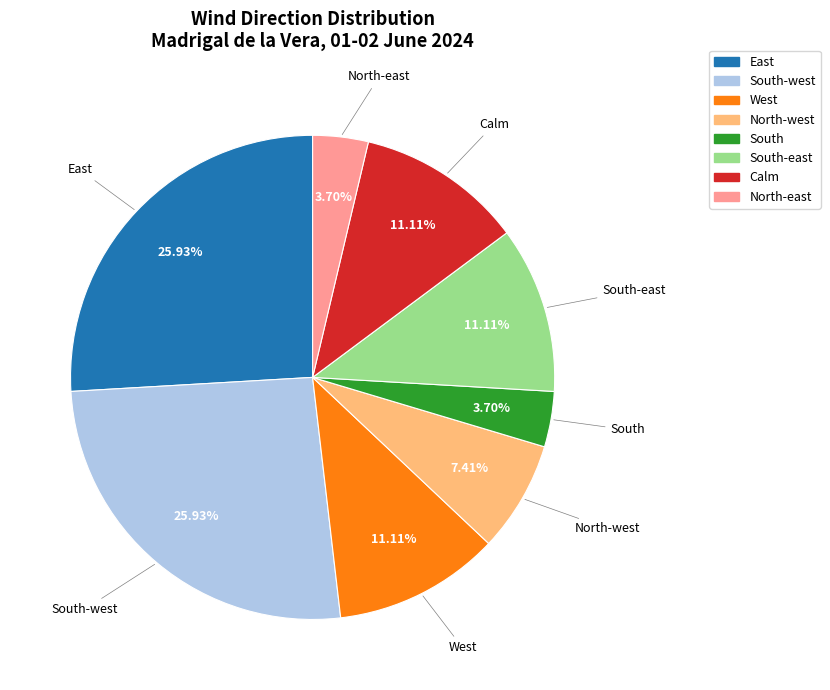

How many slices are in this pie chart?

8